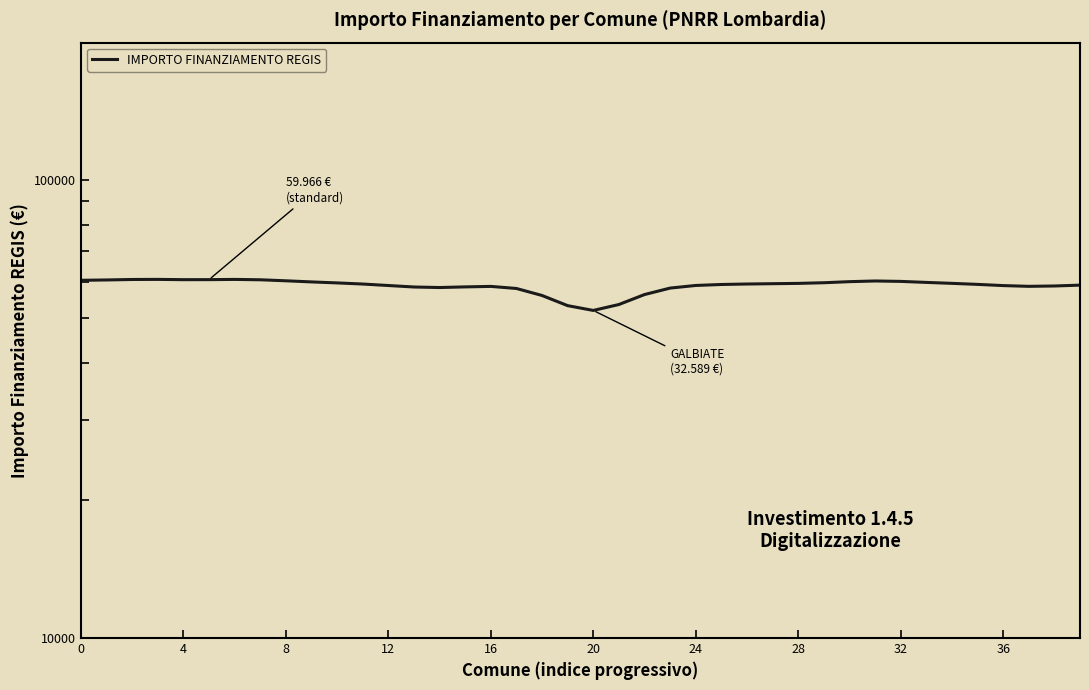

Read the value at 24.

58943.0